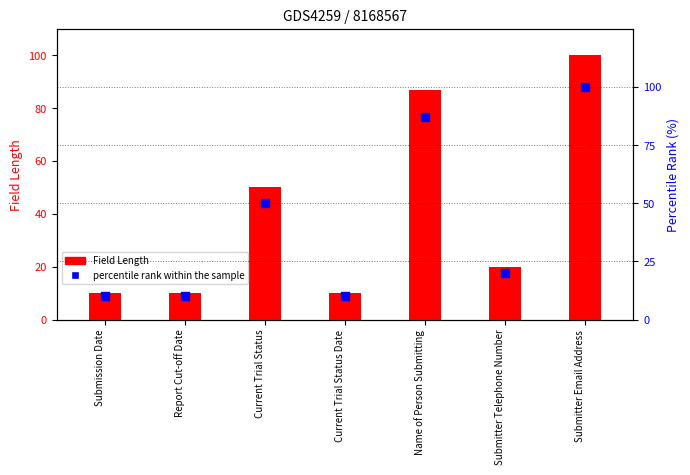

At which category is the sum across all series the highest?

Submitter Email Address